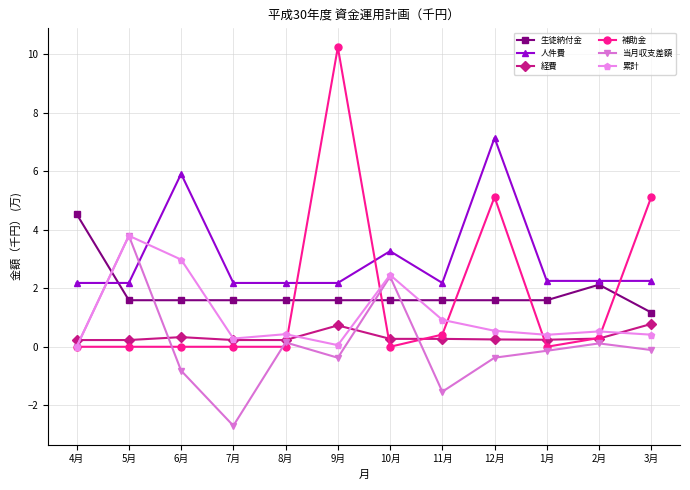

What is the highest value of the 累計 series?

3.8